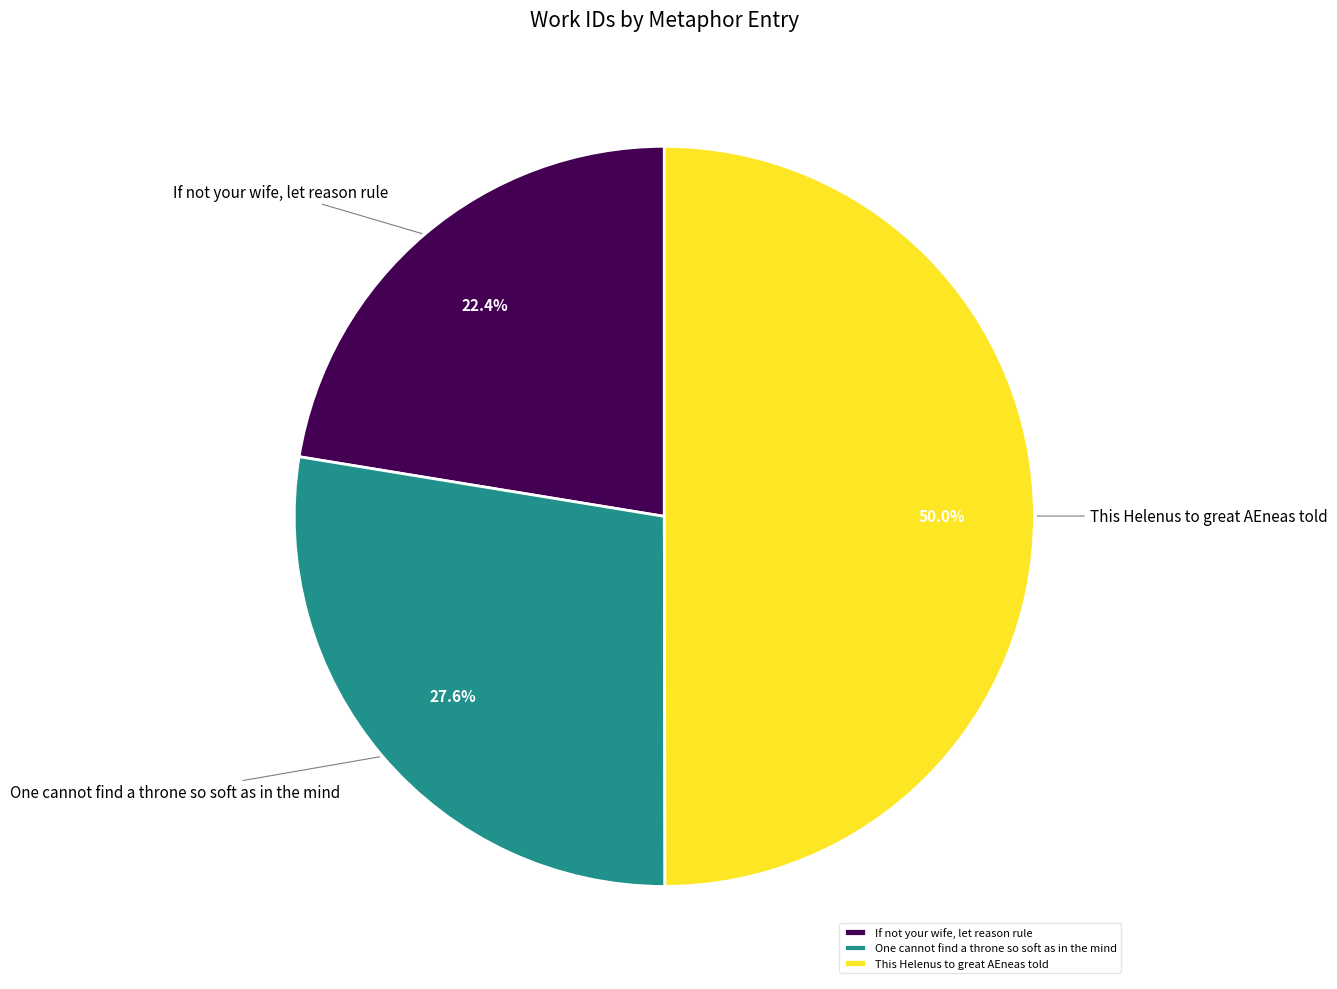

Does One cannot find a throne so soft as in the mind account for over 50% of the chart?

No